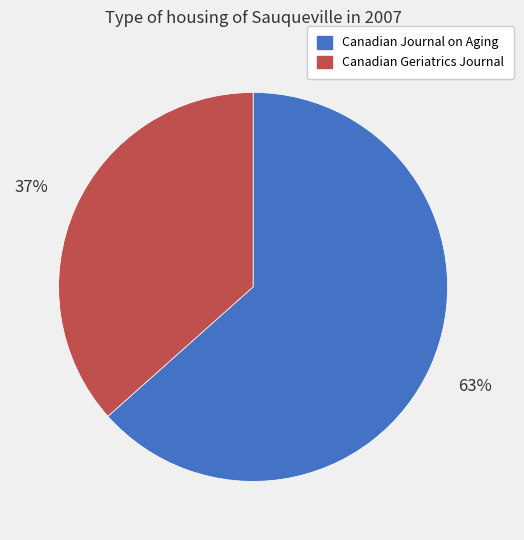

Do Canadian Geriatrics Journal and Canadian Journal on Aging together represent more than half of the pie?

Yes